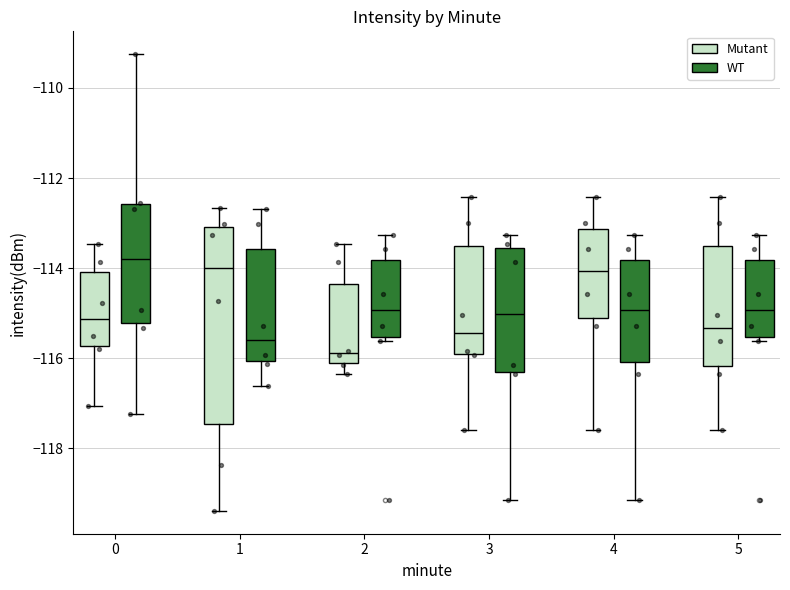

Reading left to right, read every box against the y-axis: the position of its median line, the range the box covers, and the ends of its whiskers. The values are not printed on the chart, so give them approximately, as read against the axis.

0 (Mutant): median -115.2, box -115.8 to -114.0, whiskers -117.0 to -113.4
0 (WT): median -113.8, box -115.2 to -112.6, whiskers -117.2 to -109.2
1 (Mutant): median -114.0, box -117.4 to -113.0, whiskers -119.4 to -112.6
1 (WT): median -115.6, box -116.0 to -113.6, whiskers -116.6 to -112.6
2 (Mutant): median -115.8, box -116.2 to -114.4, whiskers -116.4 to -113.4
2 (WT): median -115.0, box -115.6 to -113.8, whiskers -115.6 (just below the box's lower edge) to -113.2
3 (Mutant): median -115.4, box -116.0 to -113.6, whiskers -117.6 to -112.4
3 (WT): median -115.0, box -116.4 to -113.6, whiskers -119.2 to -113.2
4 (Mutant): median -114.0, box -115.2 to -113.2, whiskers -117.6 to -112.4
4 (WT): median -115.0, box -116.0 to -113.8, whiskers -119.2 to -113.2
5 (Mutant): median -115.4, box -116.2 to -113.6, whiskers -117.6 to -112.4
5 (WT): median -115.0, box -115.6 to -113.8, whiskers -115.6 (just below the box's lower edge) to -113.2